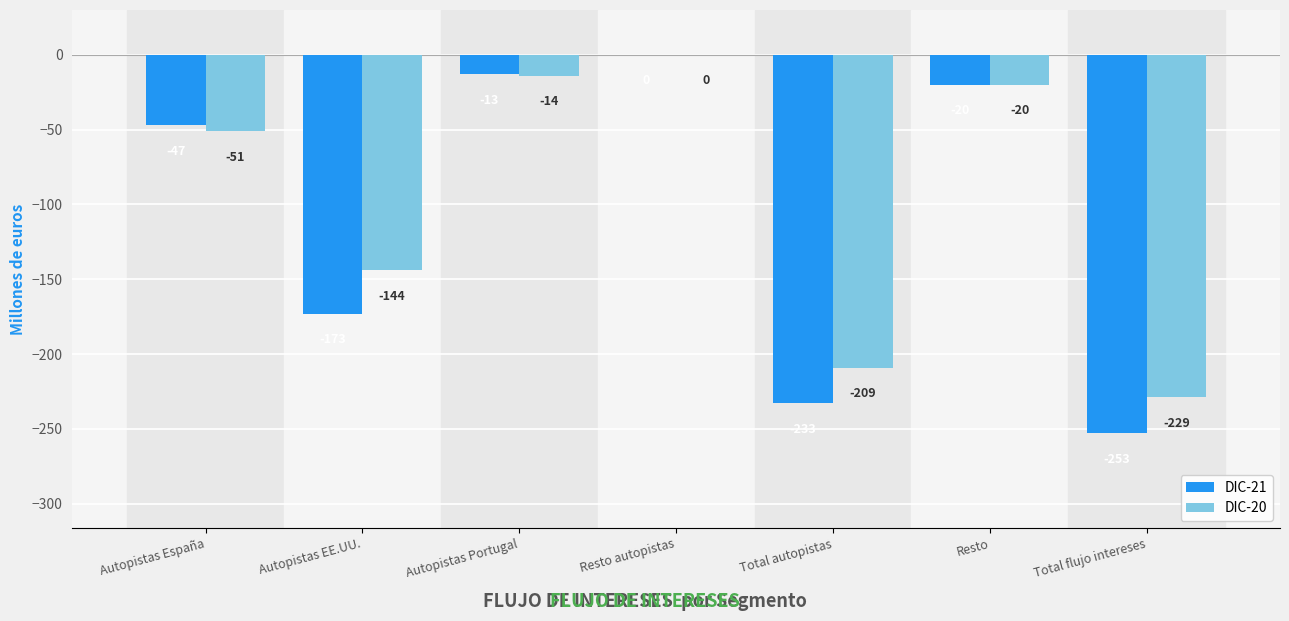

What is the sum of all DIC-20 values?

-667